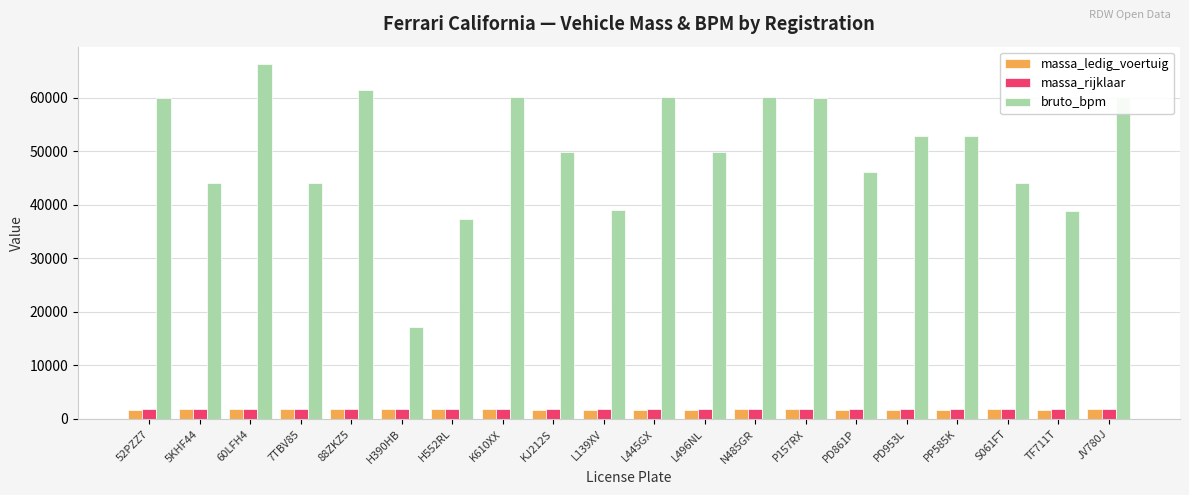

True or false: bruto_bpm has a value of 76720 at 7TBV85.

False